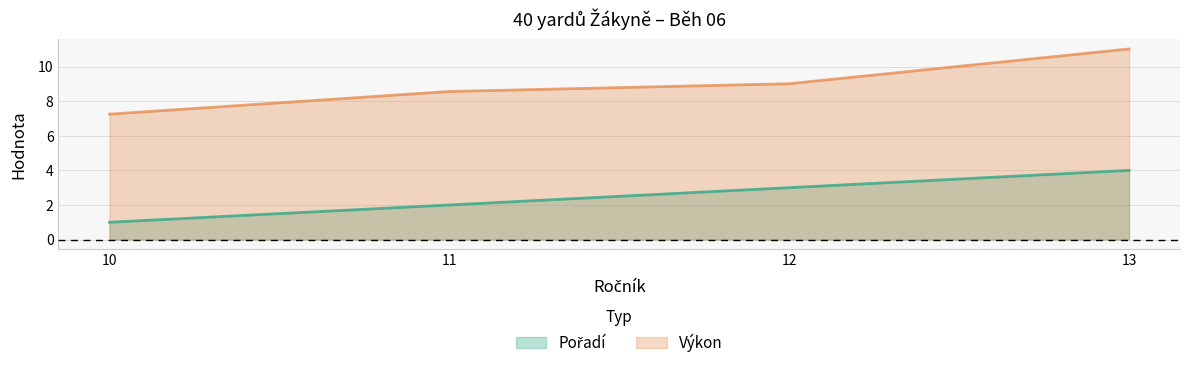

How many categories are shown in the chart?

4